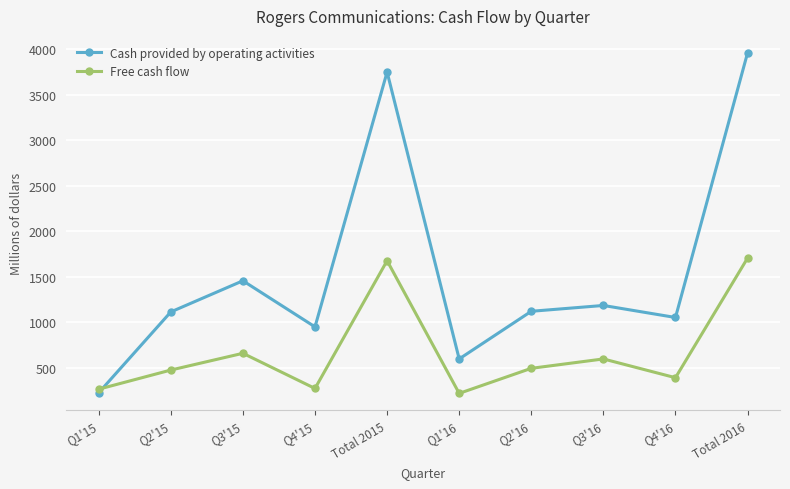

Rank the series by their maximum value, from lowest to highest.

Free cash flow, Cash provided by operating activities